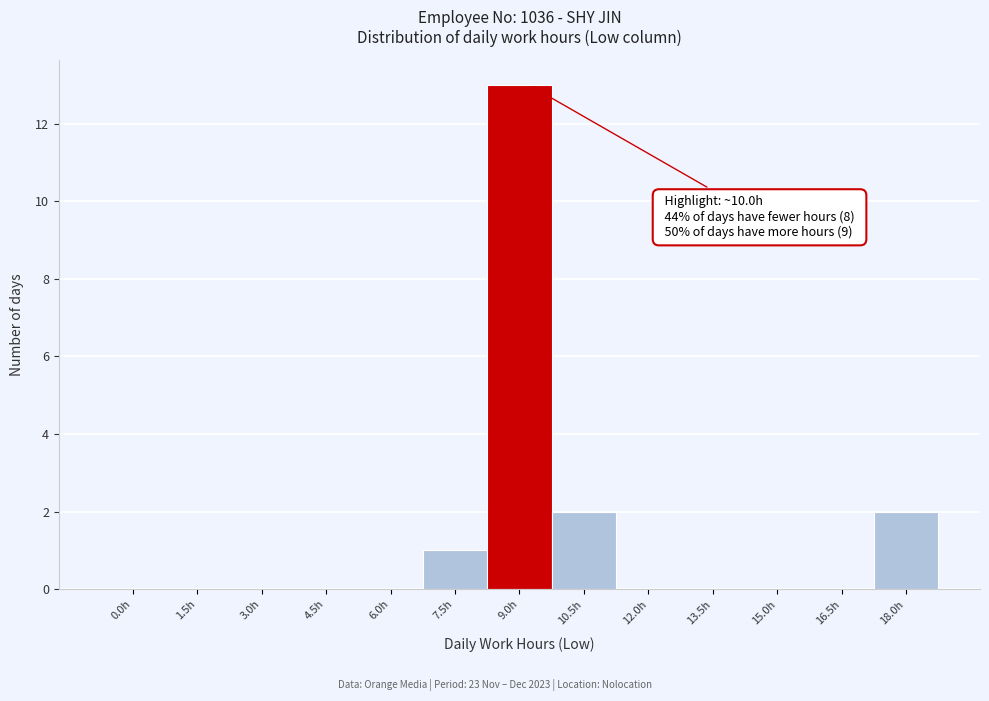

Reading left to right, transcribe all the data shown in this chart.

0.0h=0	1.5h=0	3.0h=0	4.5h=0	6.0h=0	7.5h=1	9.0h=13	10.5h=2	12.0h=0	13.5h=0	15.0h=0	16.5h=0	18.0h=2